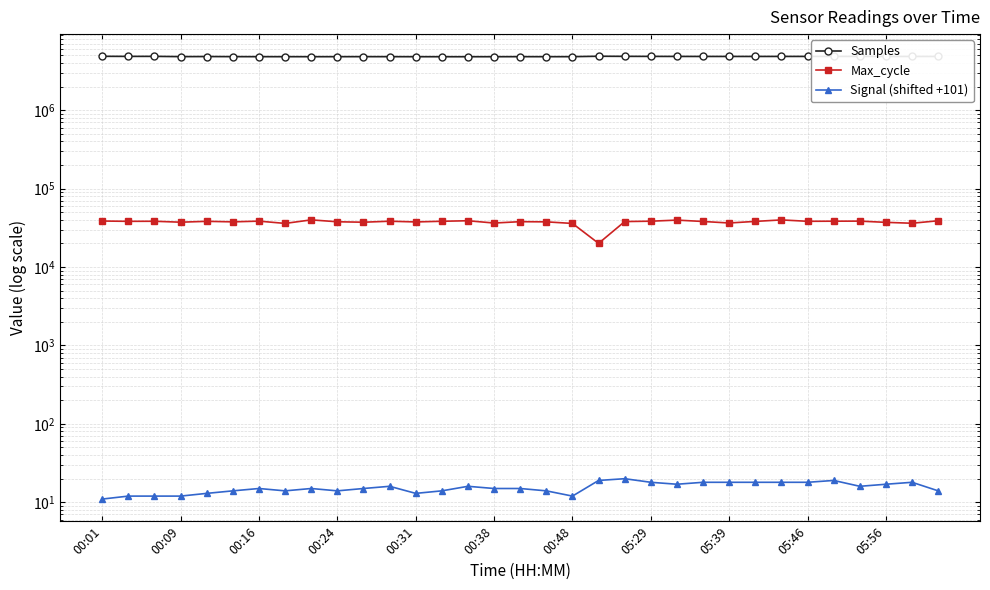

How many data points does each series have?

33